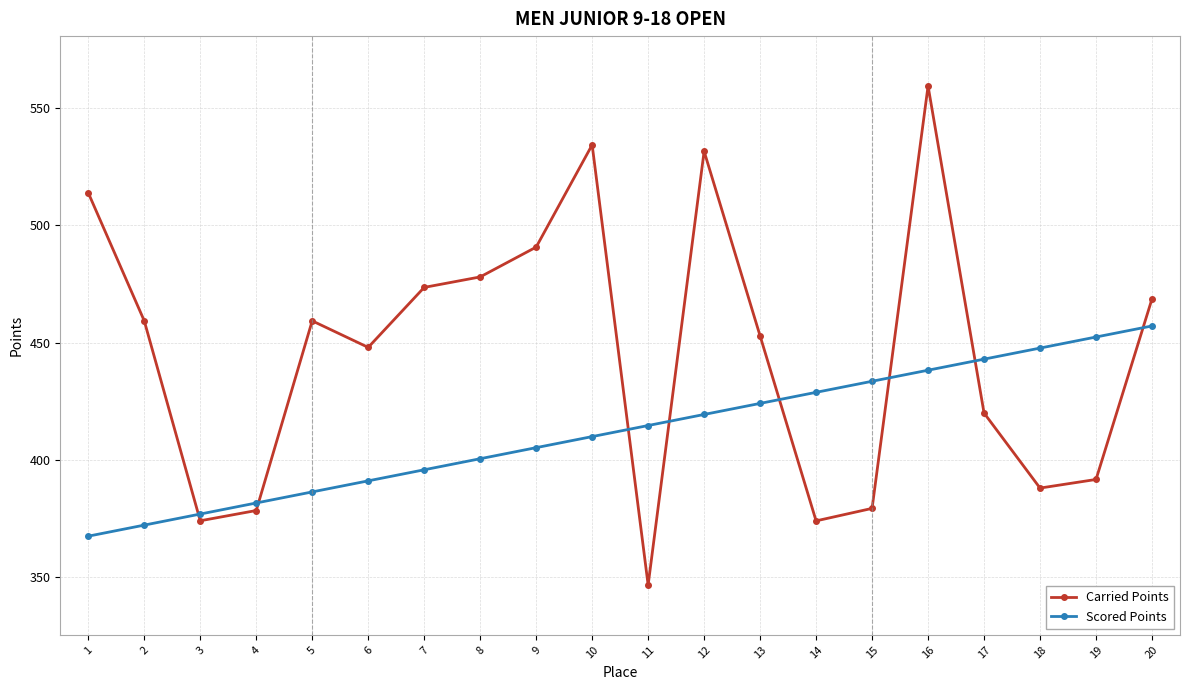

How many intersections are there between Carried Points and Scored Points?

8